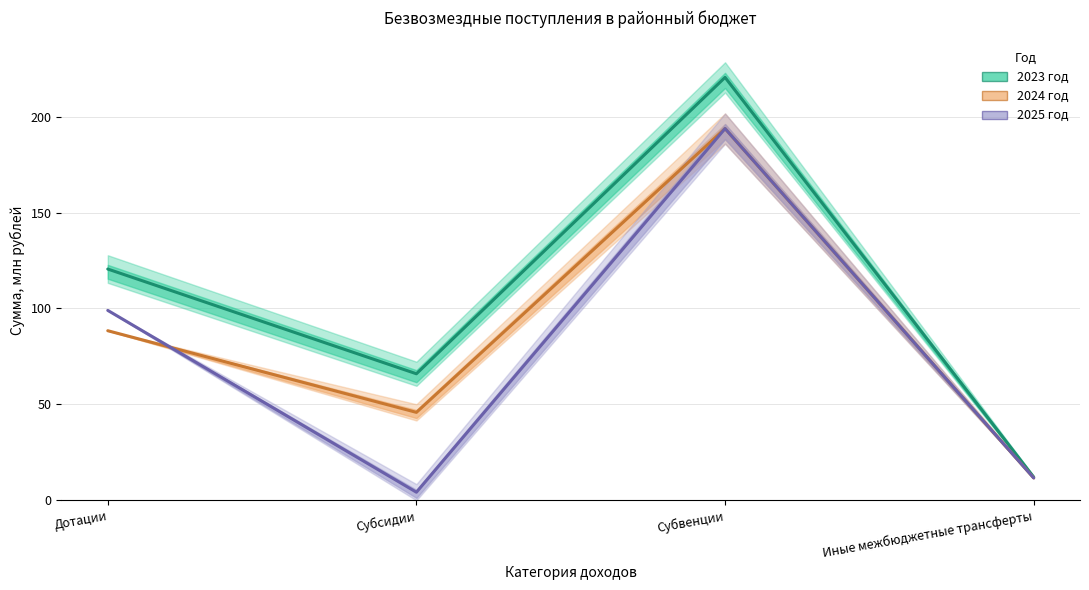

What is the difference between the second highest and second lowest values in the 2023 год series?

54.6